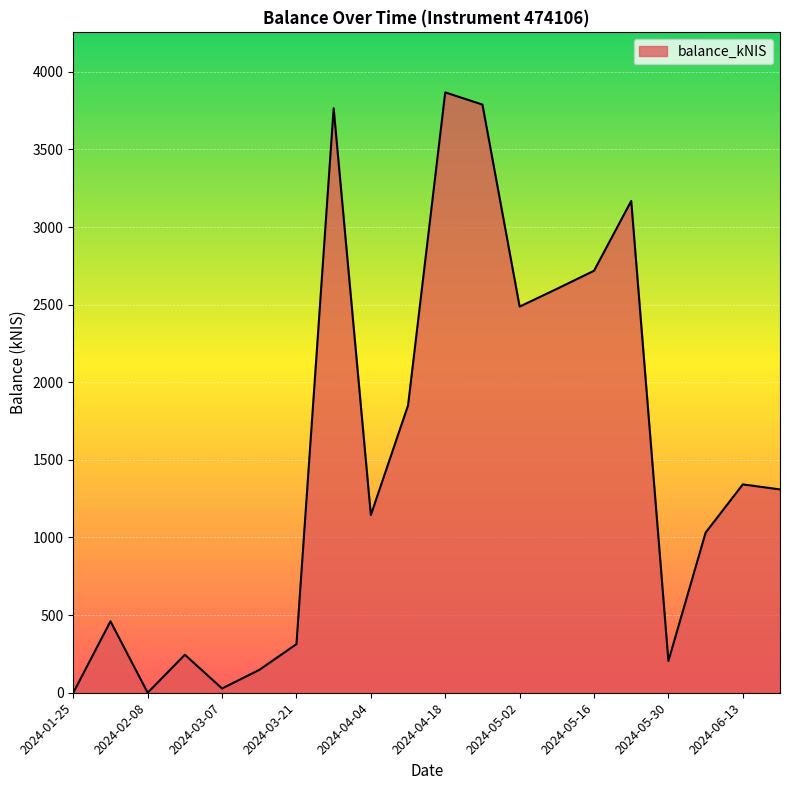

Reading left to right, extract all data points from this chart.

0.0	460.1	0.0	244.8	27.4	147.1	313.2	3764.8	1144.7	1851.1	3867.1	3788.7	2487.3	2601.5	2718.2	3167.8	204.6	1031.2	1342.1	1309.6